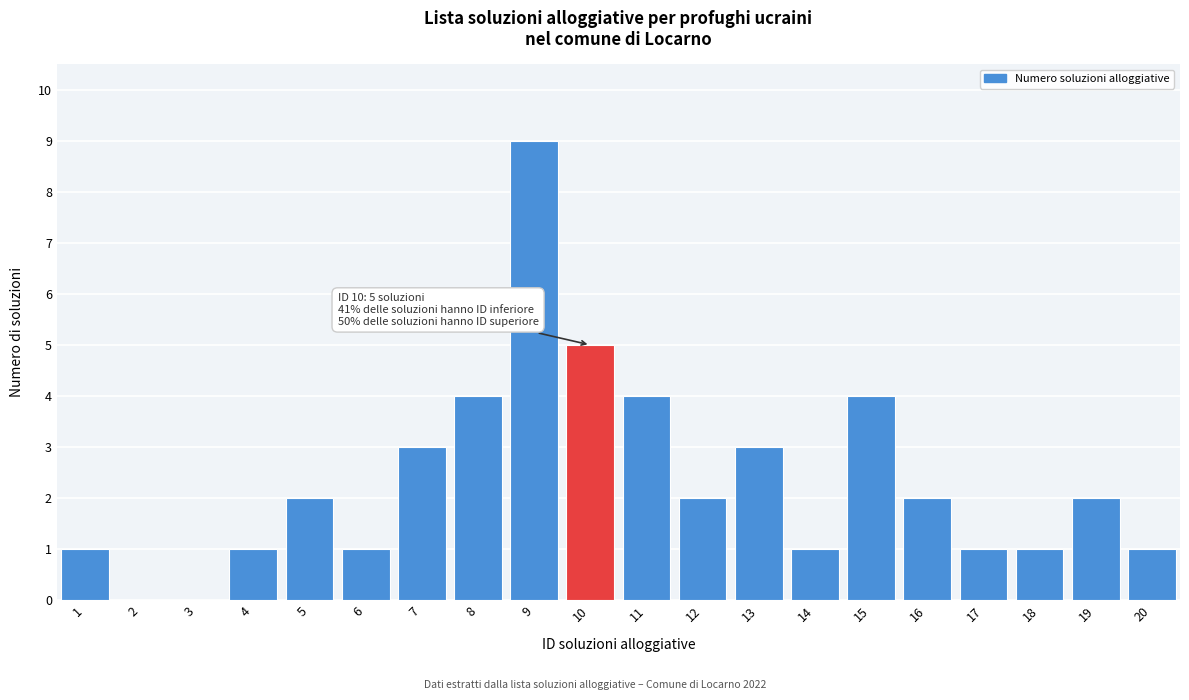

Reading left to right, what are all the values shown in this chart?

1=1	2=0	3=0	4=1	5=2	6=1	7=3	8=4	9=9	10=5	11=4	12=2	13=3	14=1	15=4	16=2	17=1	18=1	19=2	20=1